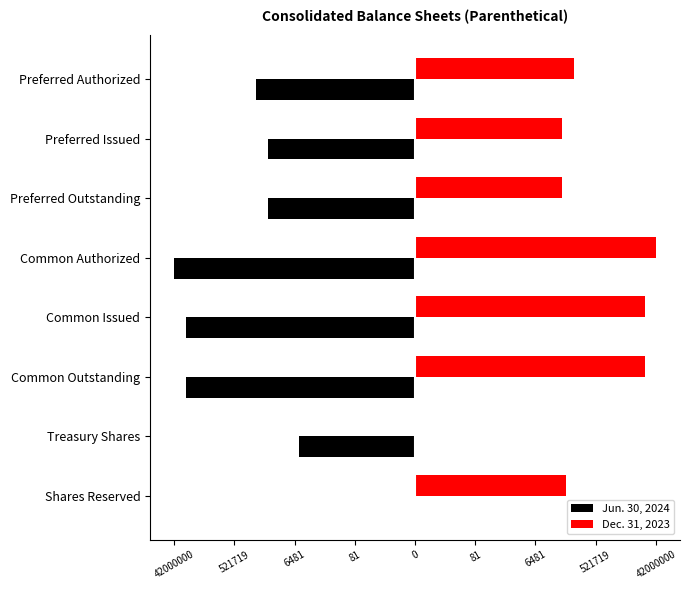

What are all the series names shown in the legend?

Jun. 30, 2024, Dec. 31, 2023